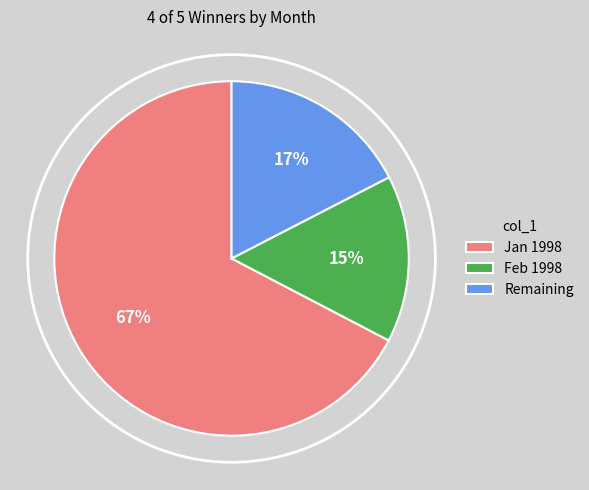

Between Remaining and Jan 1998, which is larger?

Jan 1998